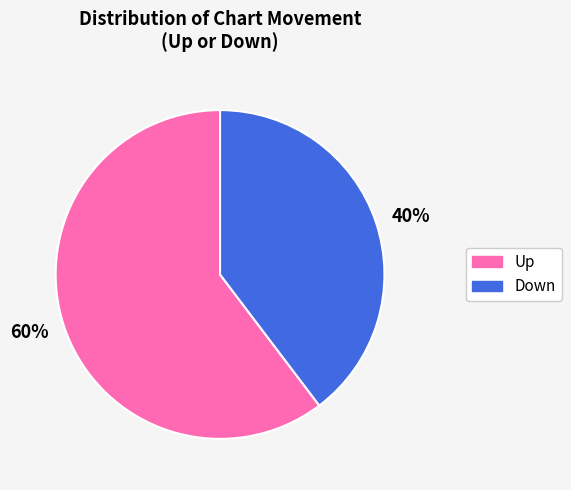

Is it true that 60% is 66% of the pie?

False